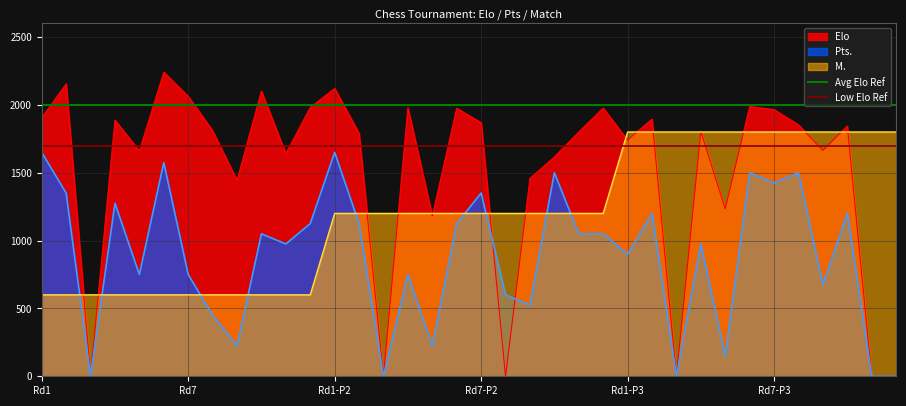

True or false: M. and Pts. cross at least once.

True